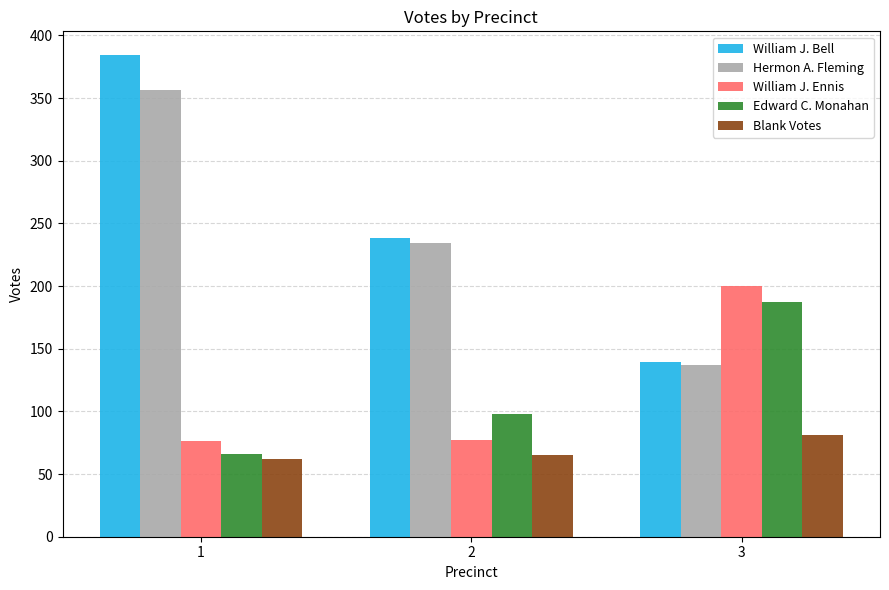

Are the bars horizontal?

No